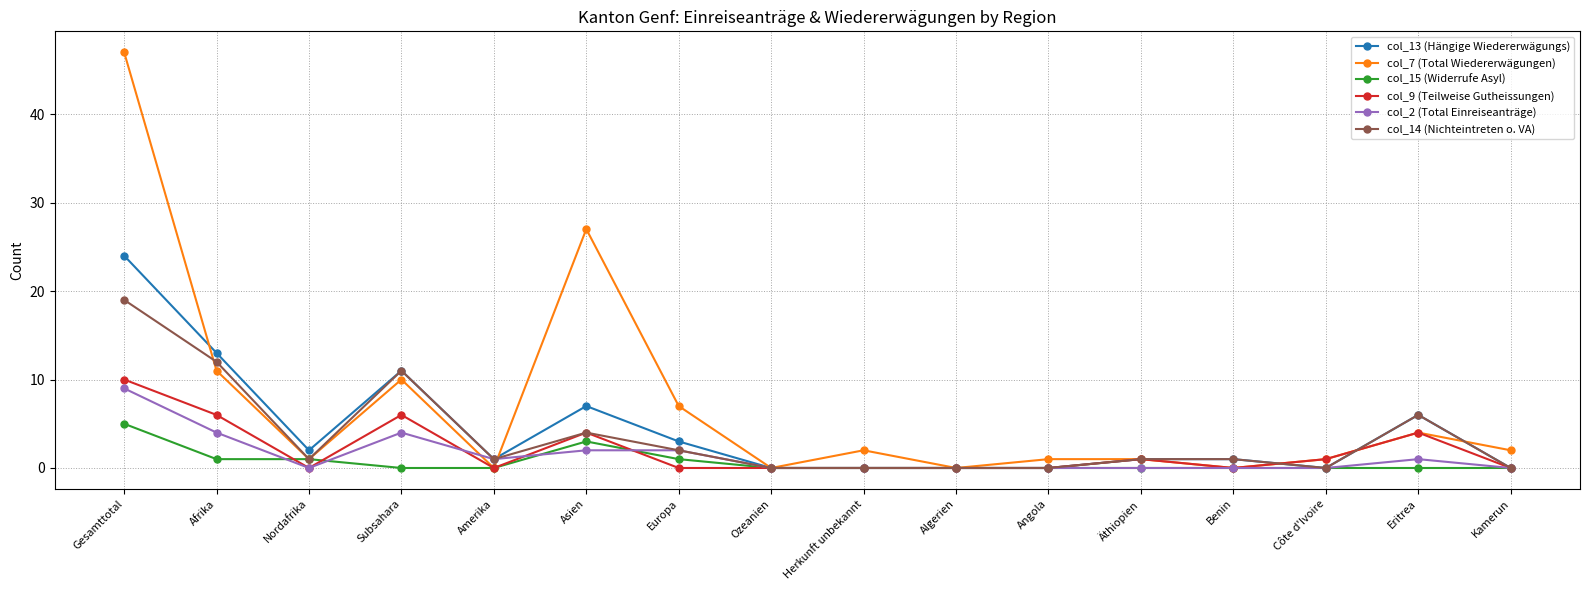

True or false: col_7 (Total Wiedererwägungen) has more than 1 points higher than both neighbors.

True